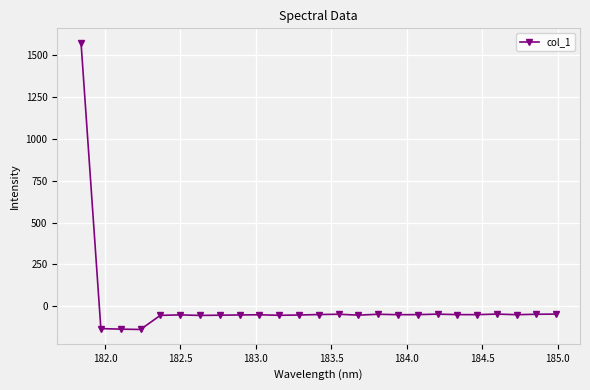

What is the minimum value shown in the chart?

-137.1